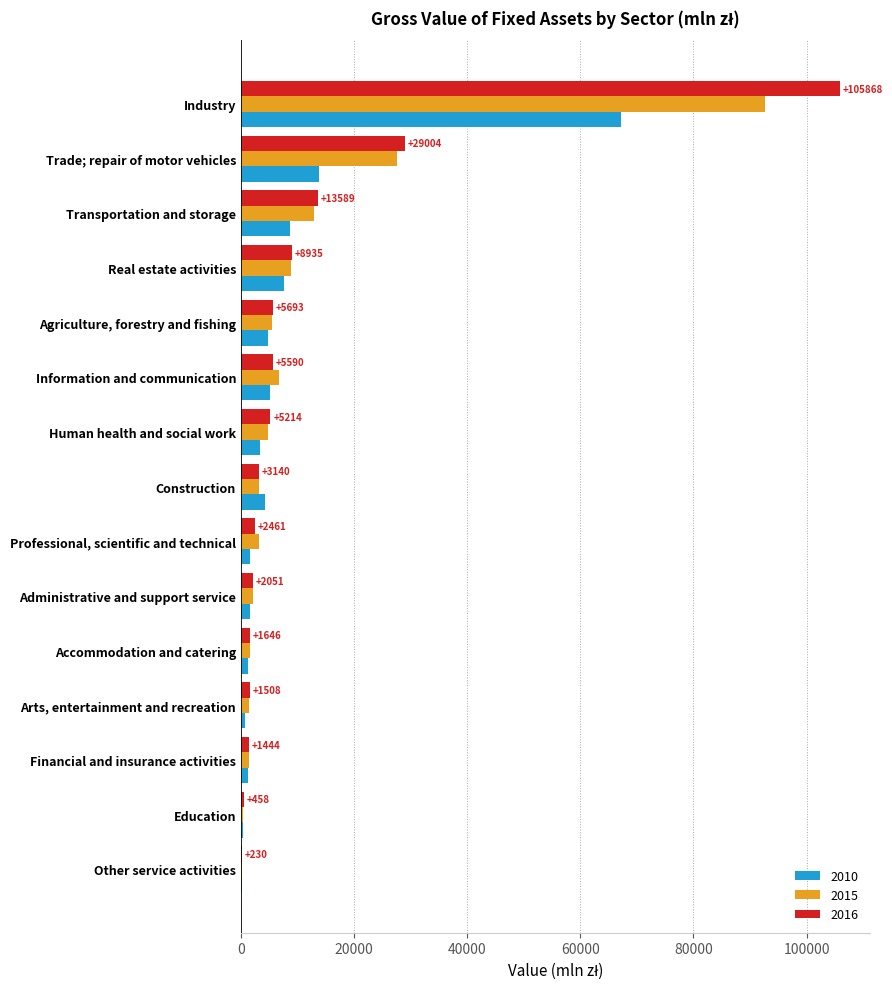

What is the sum of all 2015 values?

172581.1